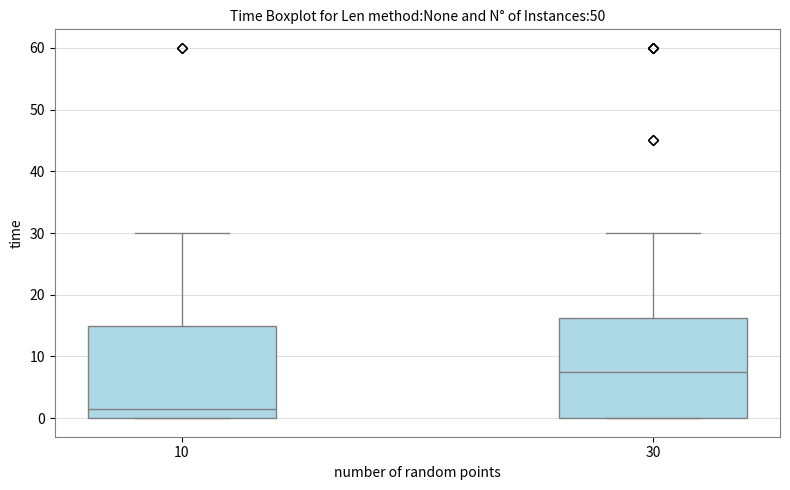

Where is the upper edge of the box at x = 30 on the y-axis? The values are not printed on the chart, so give them approximately, as read against the axis.

16